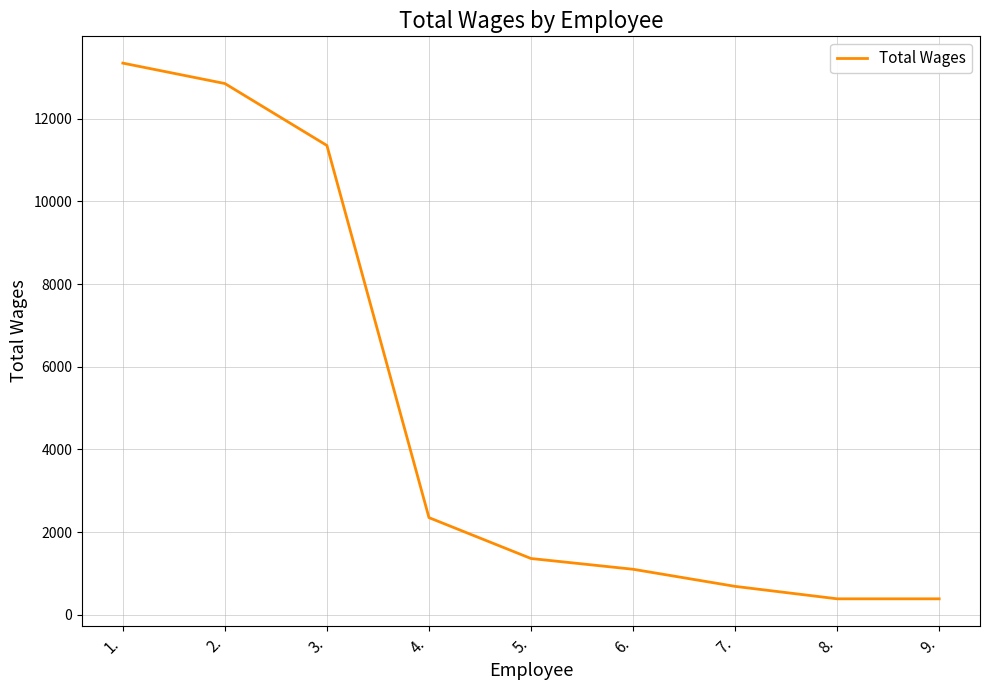

At which category does the chart reach its peak across all series?

1.